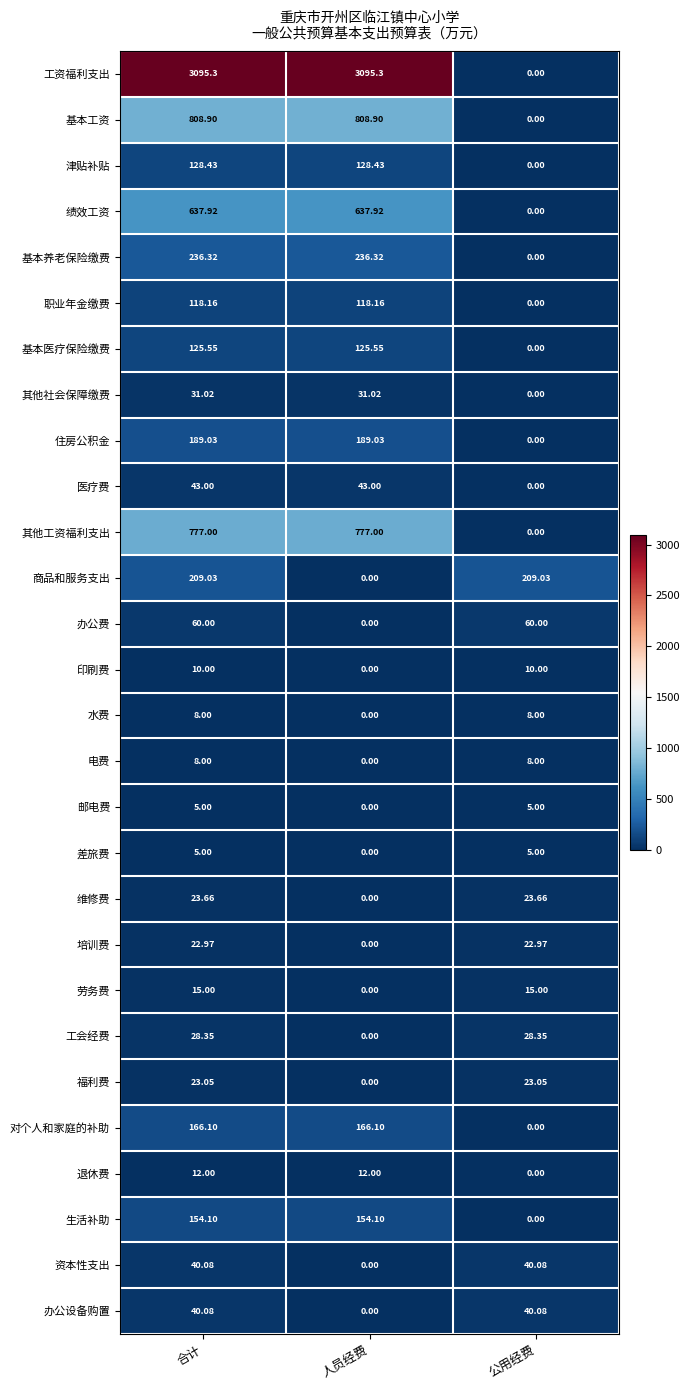

Which series has the widest spread of values?

工资福利支出